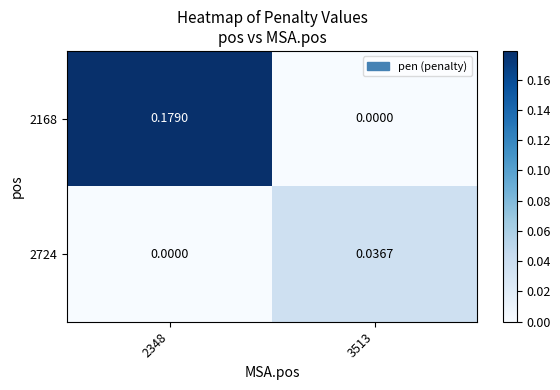

How many series are shown in this chart?

2